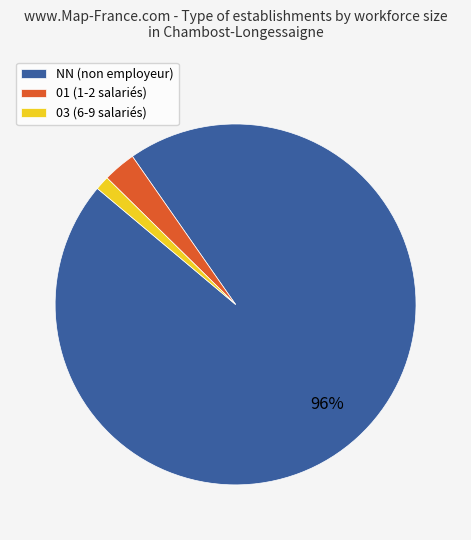

True or false: 03 (6-9 salariés) accounts for 1% of the total.

True